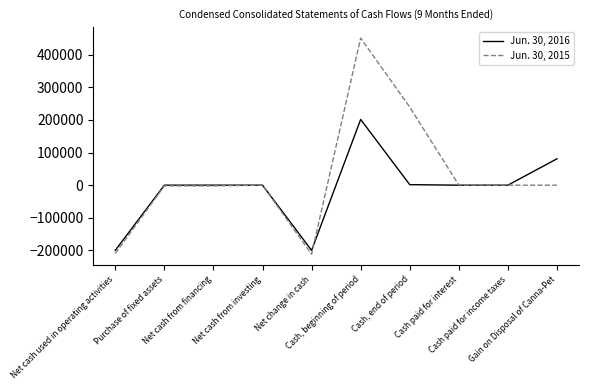

Which series has the widest spread of values?

Jun. 30, 2015